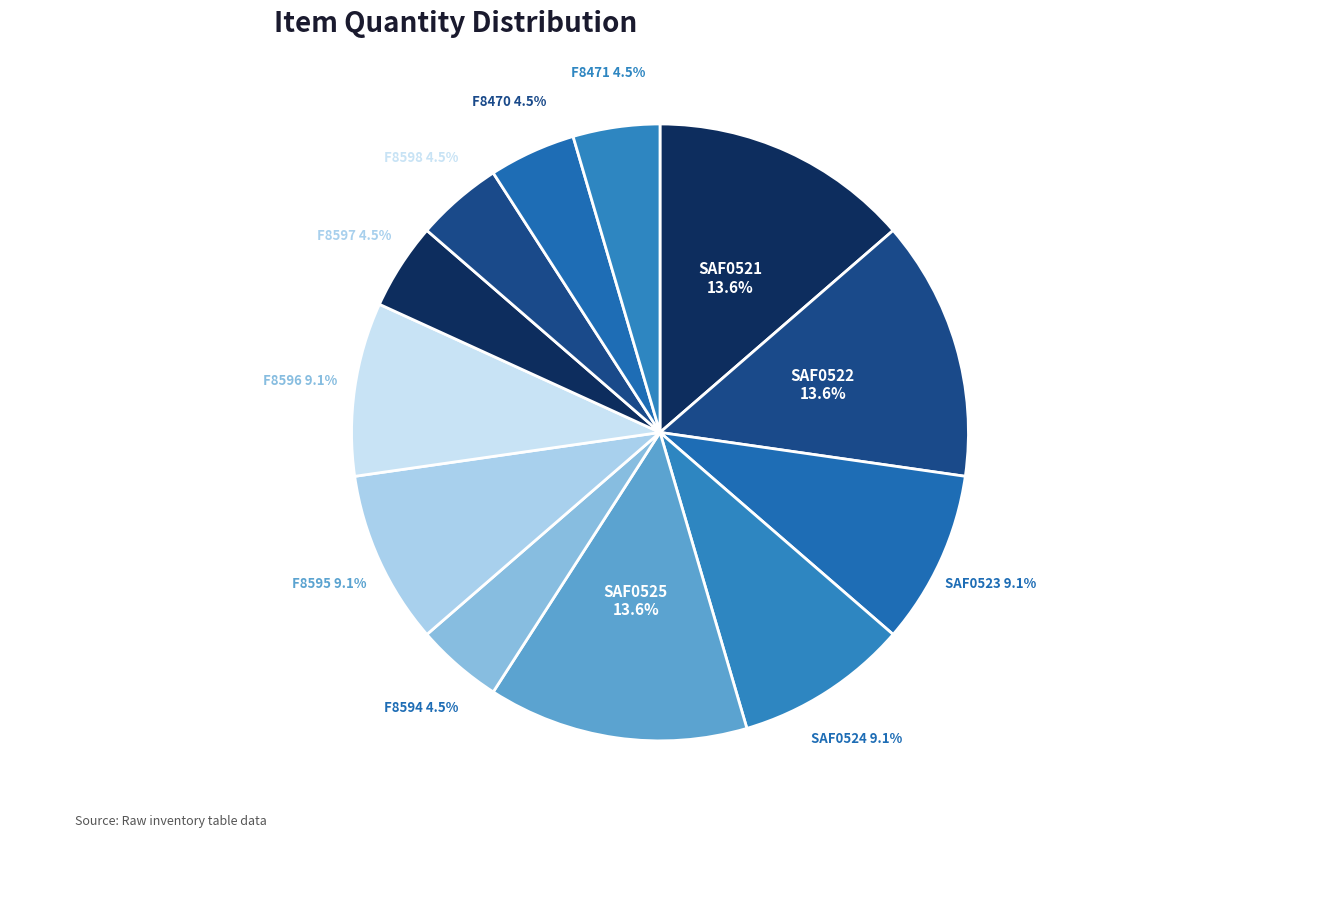

Is there a majority slice in this chart?

No